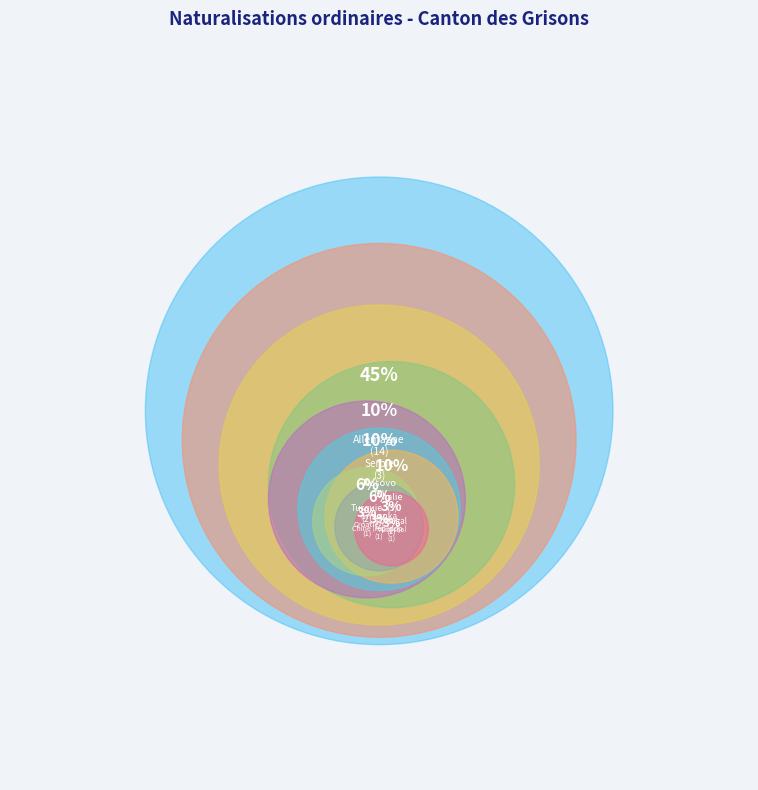

What percentage do Allemagne and Kosovo together represent?

54.8%